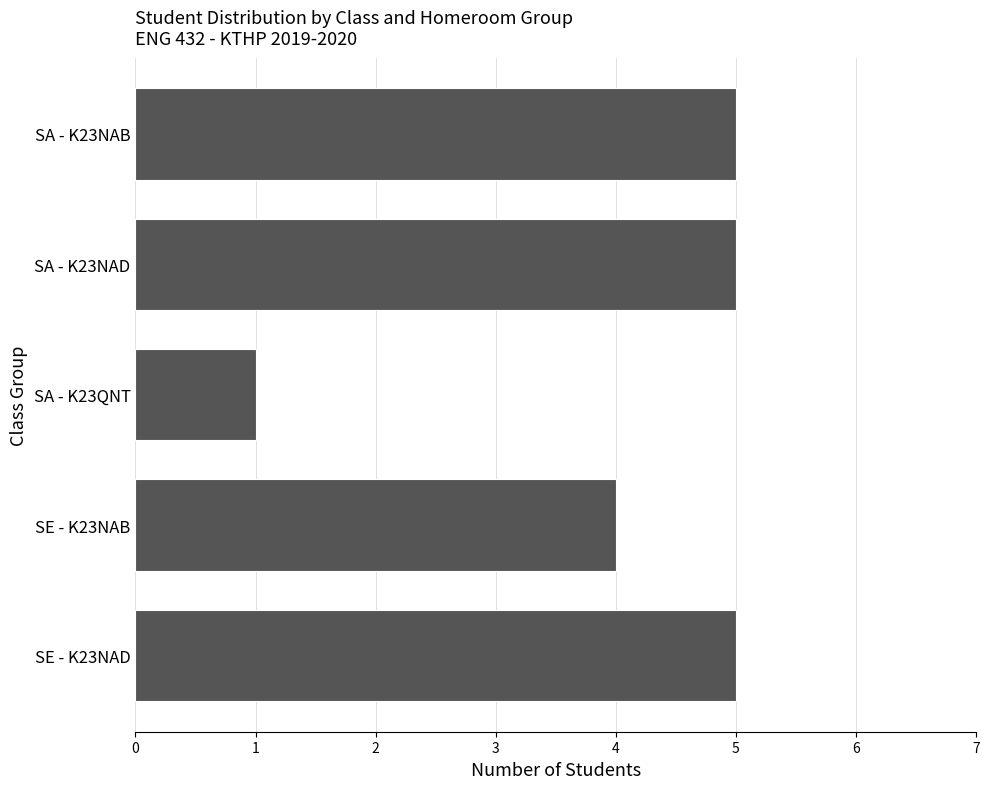

Approximately how many times larger is the value at SE - K23NAB compared to SA - K23NAB?

0.8